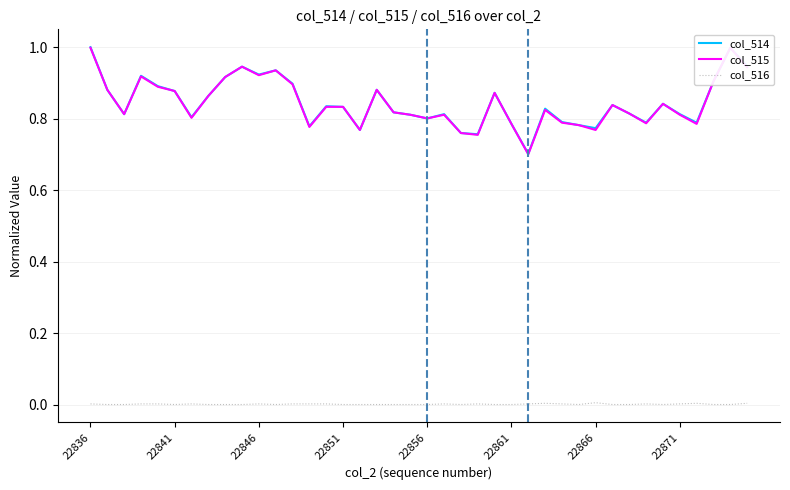

How many lines are shown in the chart?

3